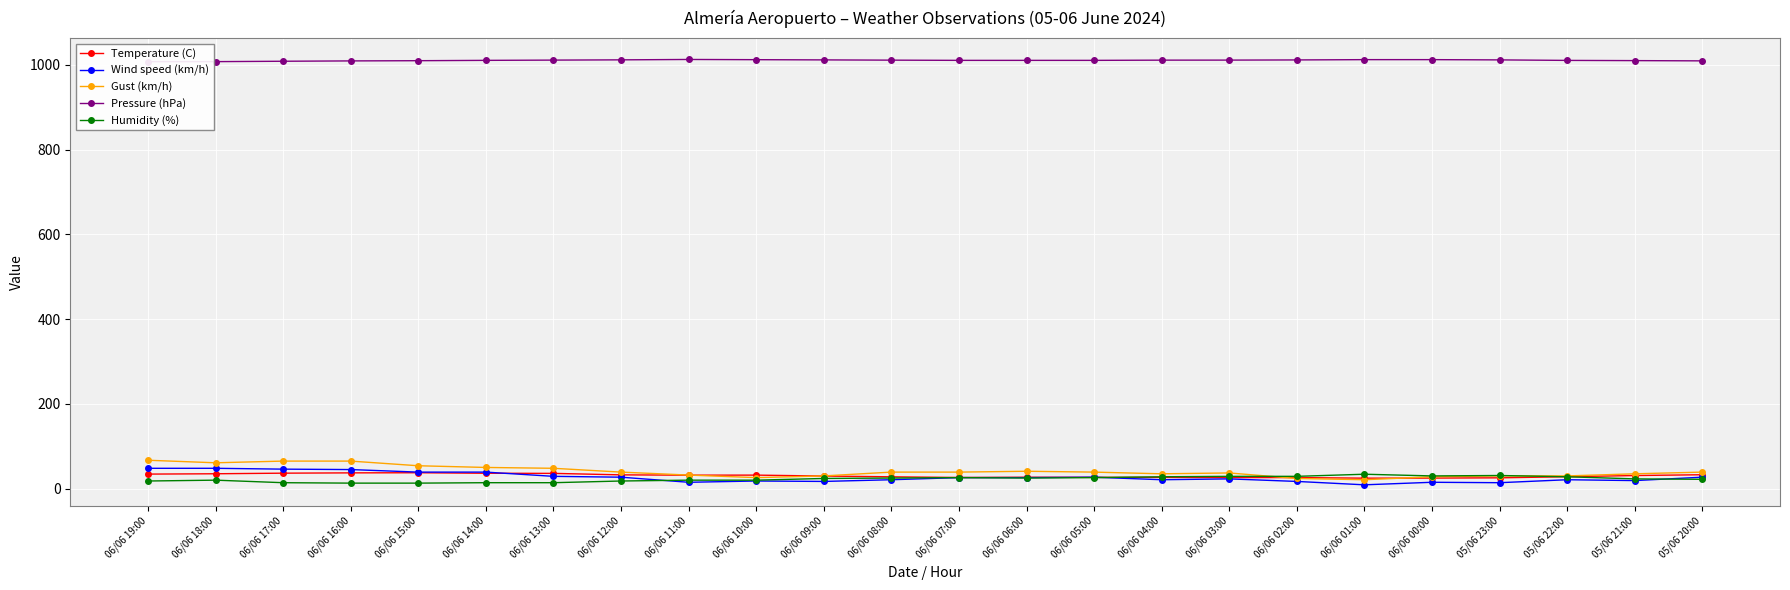

True or false: Temperature (C) has a value of 31.8 at 06/06 11:00.

True